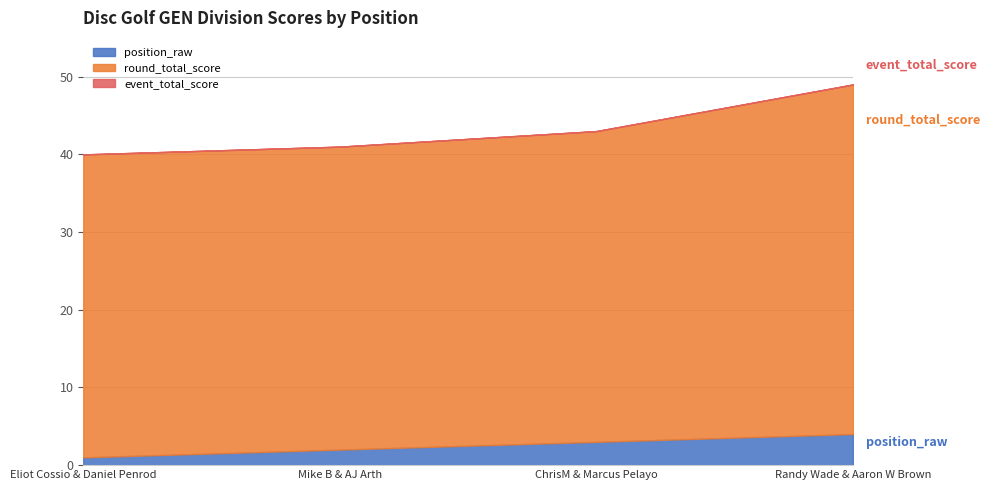

What is the value of the round_total_score point at the 2nd from the left?

41